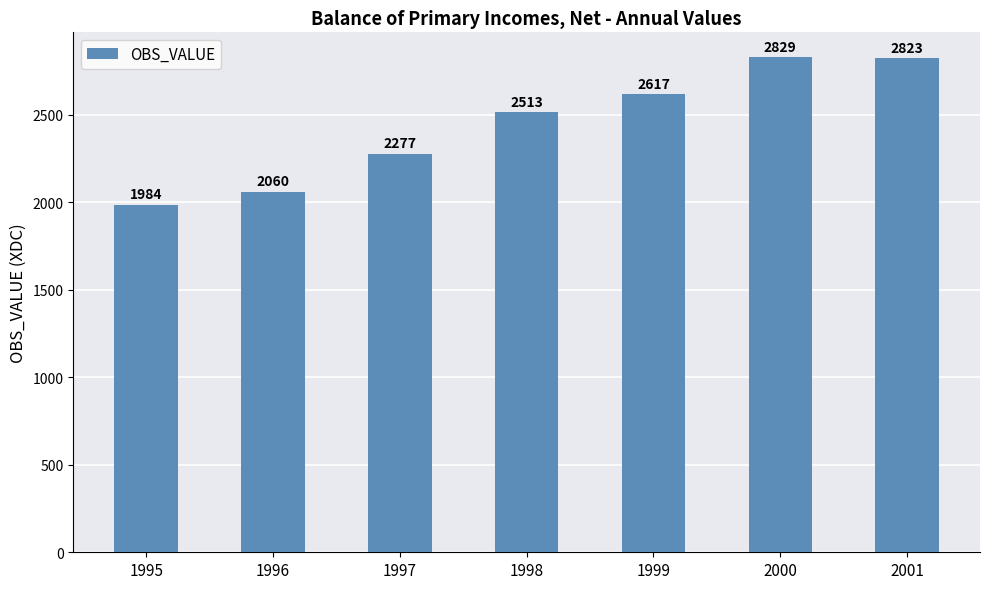

At which category does the chart reach its minimum across all series?

1995